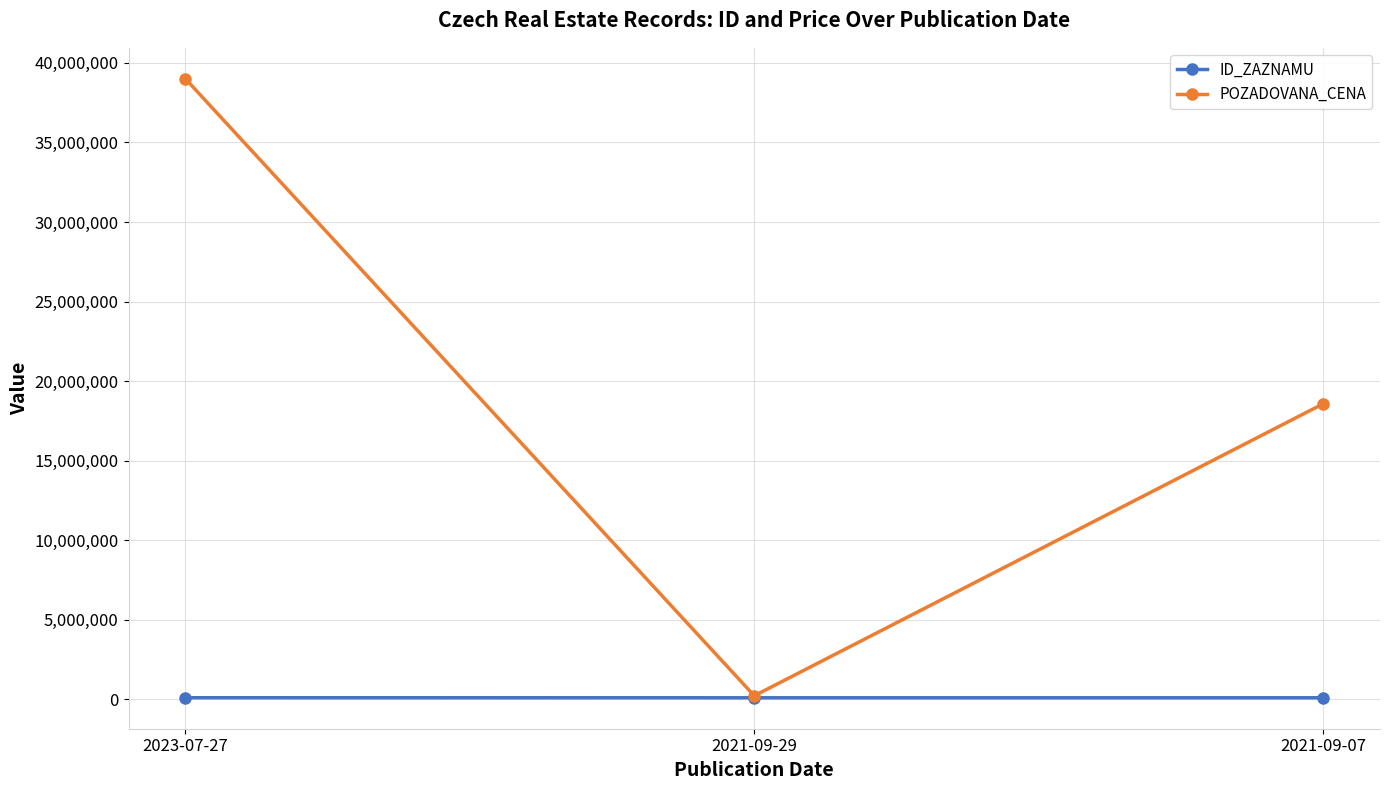

List the labels in order of POZADOVANA_CENA value, largest first.

2023-07-27, 2021-09-07, 2021-09-29